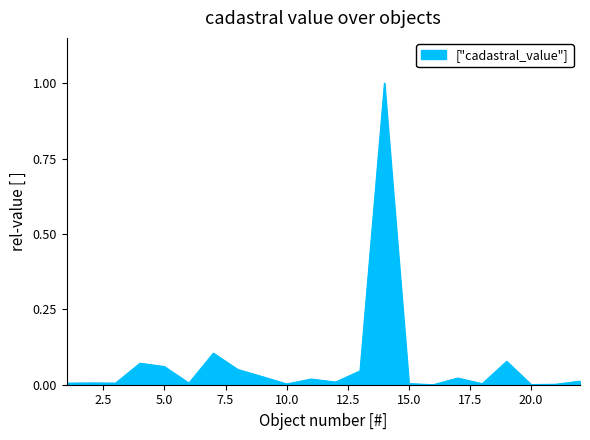

What is the maximum value shown in the chart?

1.0